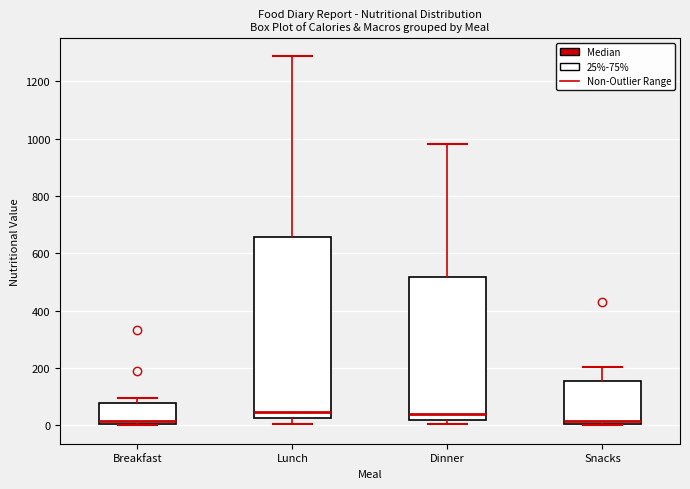

Comparing the boxes themselves (not the whiskers), which one is the tallest?

Lunch